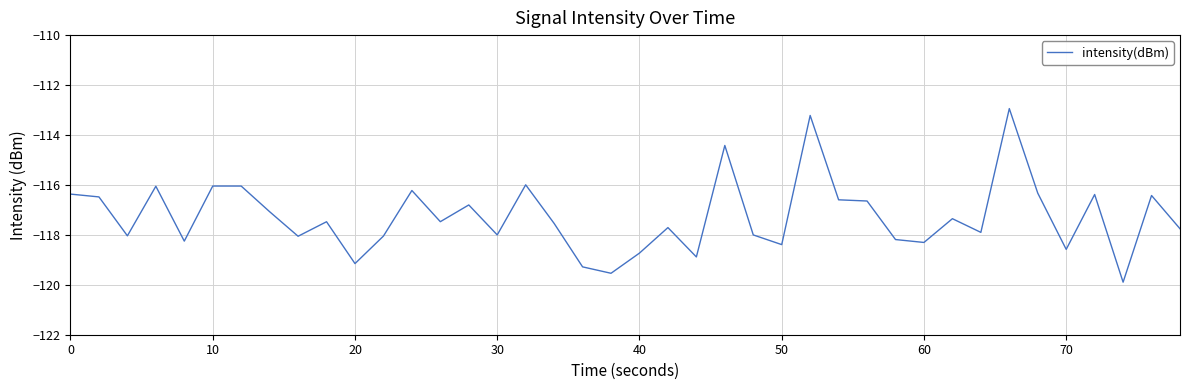

What is the difference between the maximum and minimum values?

7.0